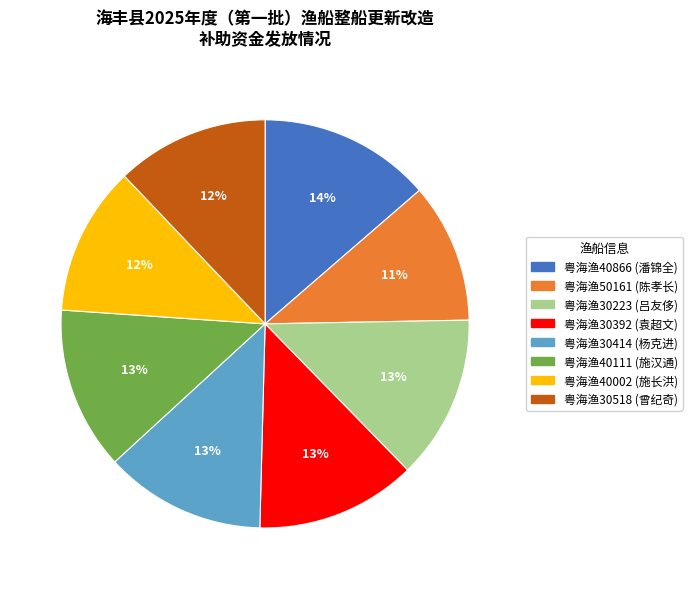

What is the largest slice in the pie chart?

粤海渔40866 (潘锦全)